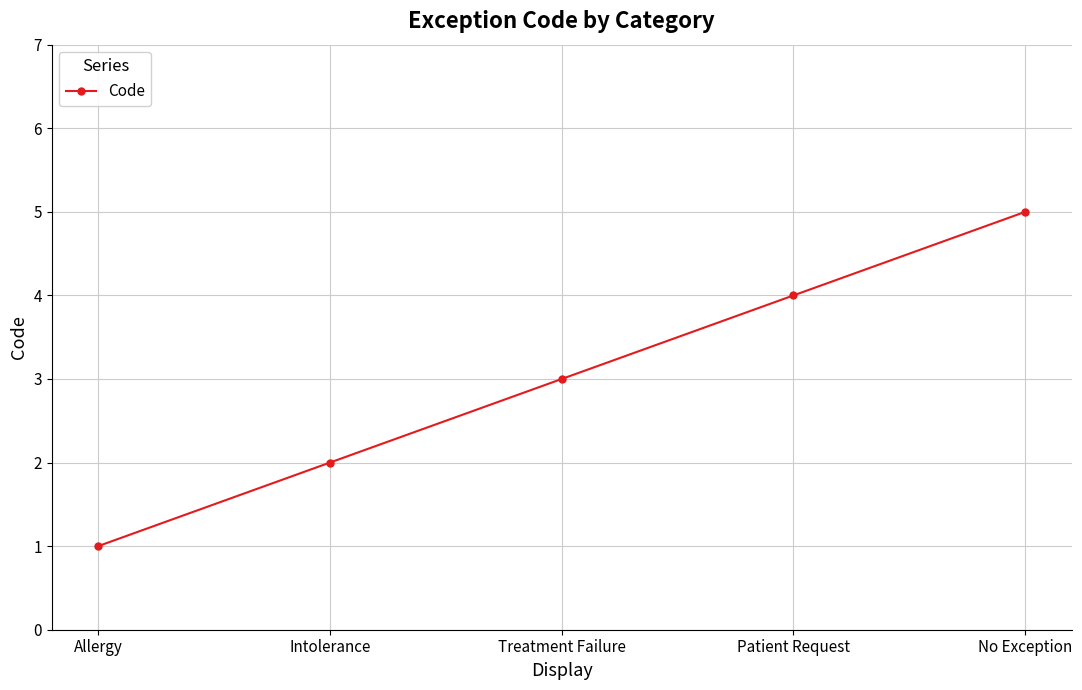

Does the chart have visible grid lines?

Yes